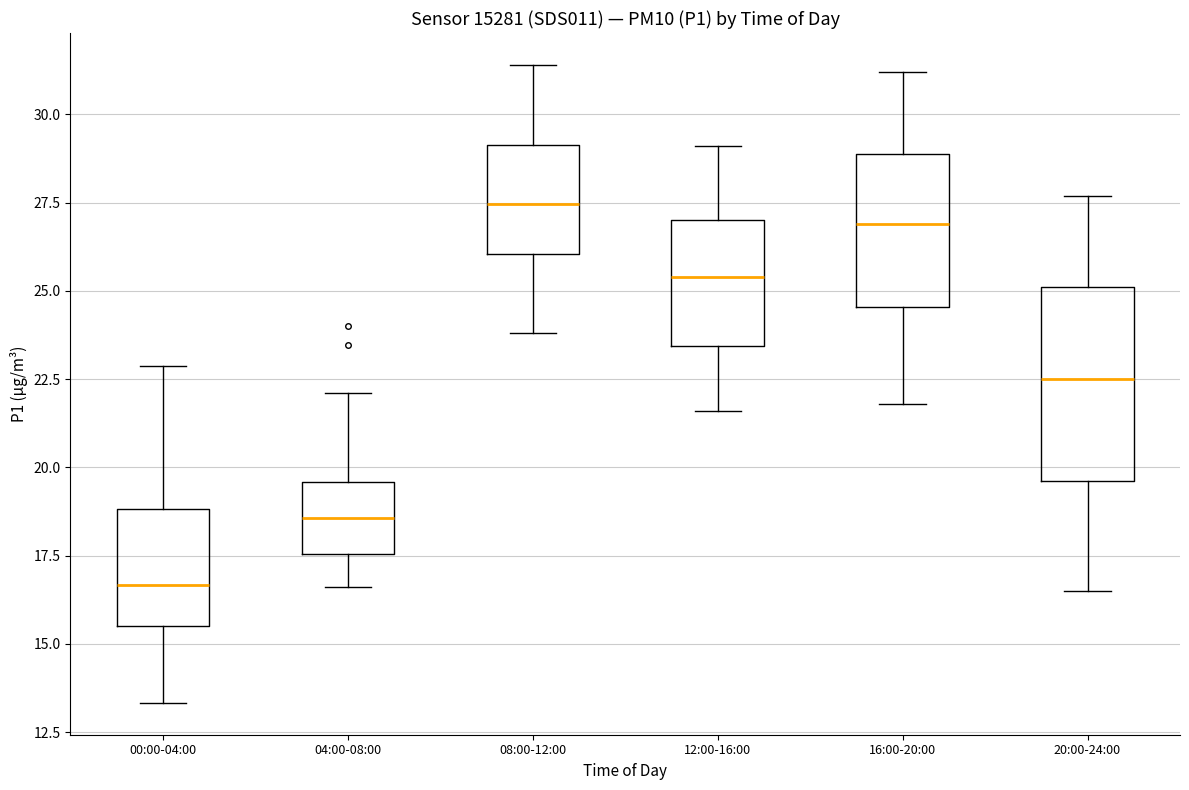

Which box's median line is the lowest?

00:00-04:00